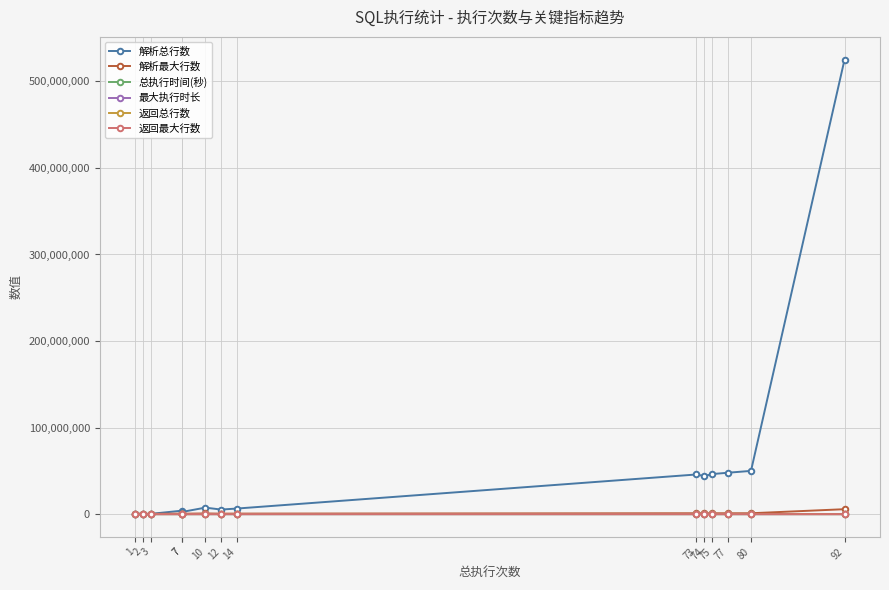

What is the value of the 返回最大行数 point at the 13th from the left?

1268